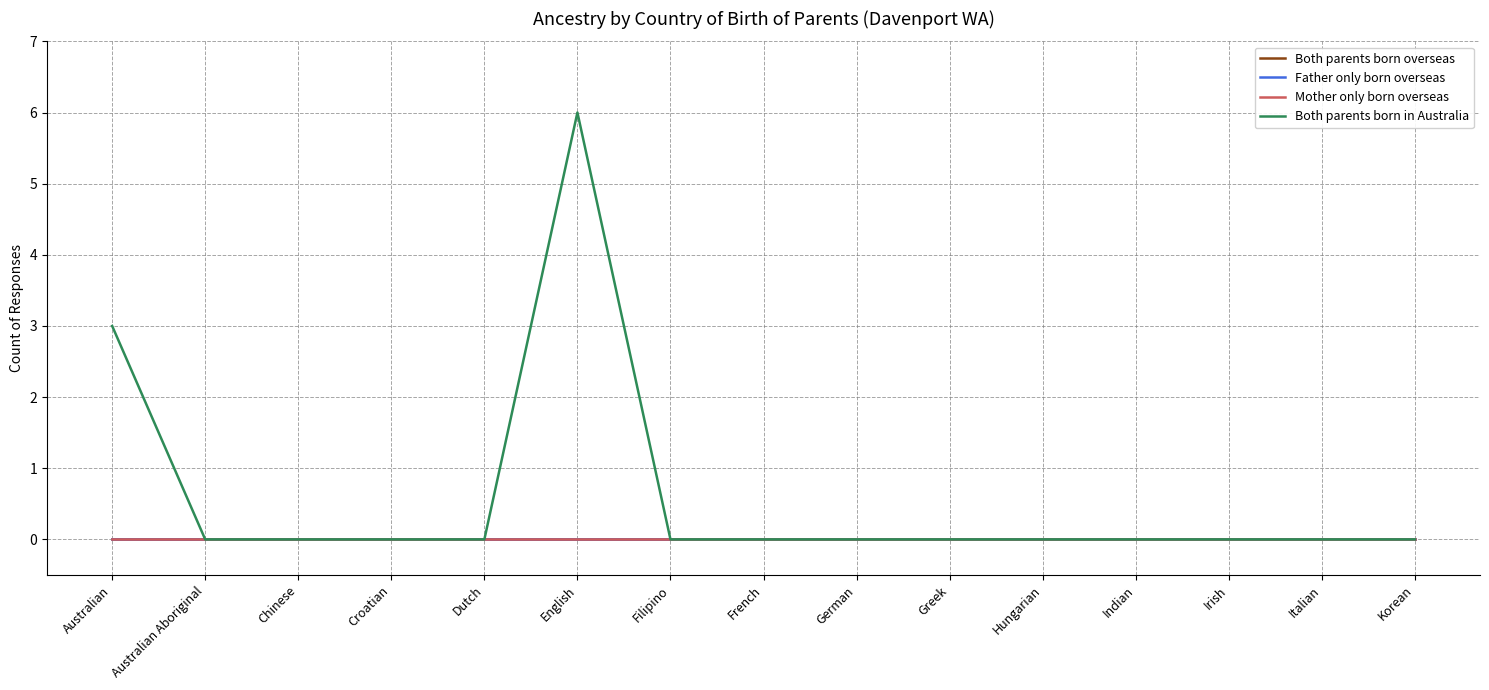

Does the chart have visible grid lines?

Yes